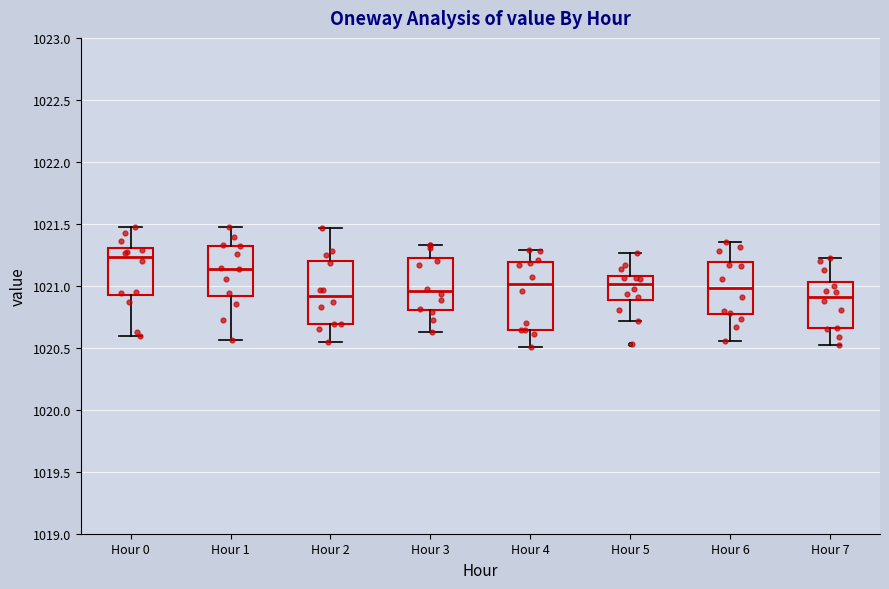

Reading left to right, transcribe this box plot: for each box, give where its median line is, the range the box spans, and where its two whiskers end, as read against the y-axis. The values are not printed on the chart, so give them approximately, as read against the axis.

Hour 0: median 1021.25, box 1020.90 to 1021.30, whiskers 1020.60 to 1021.50
Hour 1: median 1021.15, box 1020.90 to 1021.30, whiskers 1020.55 to 1021.45
Hour 2: median 1020.90, box 1020.70 to 1021.20, whiskers 1020.55 to 1021.45
Hour 3: median 1020.95, box 1020.80 to 1021.25, whiskers 1020.65 to 1021.35
Hour 4: median 1021.00, box 1020.65 to 1021.20, whiskers 1020.50 to 1021.30
Hour 5: median 1021.00, box 1020.90 to 1021.10, whiskers 1020.70 to 1021.25
Hour 6: median 1021.00, box 1020.75 to 1021.20, whiskers 1020.55 to 1021.35
Hour 7: median 1020.90, box 1020.65 to 1021.05, whiskers 1020.50 to 1021.20